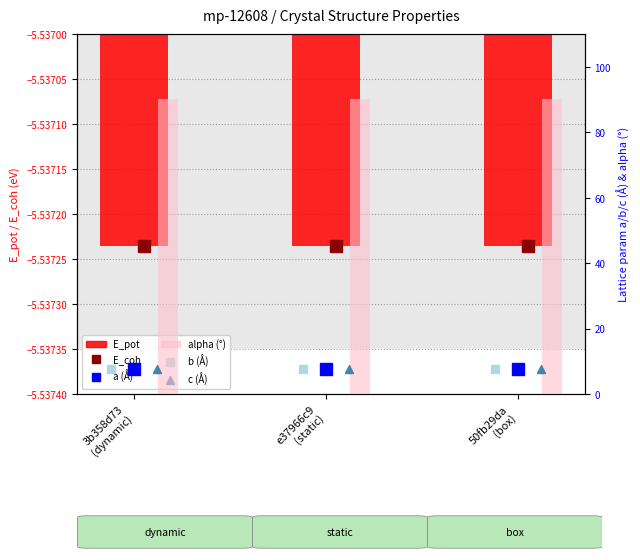

Rank the categories by E_pot value from highest to lowest.

50fb29da
(box), e37966c9
(static), 3b358d73
(dynamic)